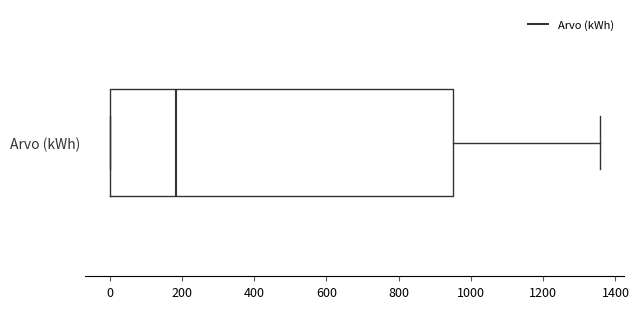

Read this box plot against the x-axis: the position of the median line, the range covered by the box, and the ends of both whiskers. The values are not printed on the chart, so give them approximately, as read against the axis.

median 180, box 0 to 960, whiskers 0 to 1360